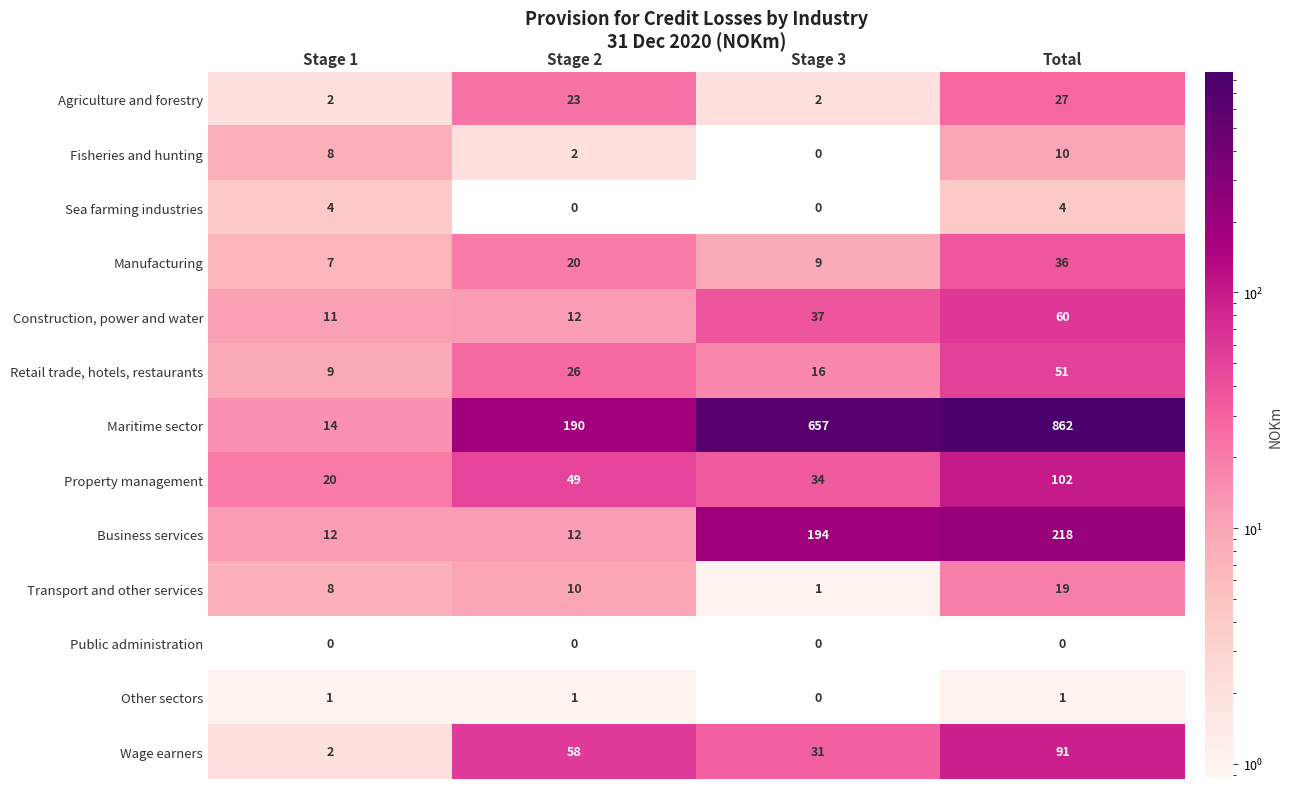

The value of Business services at Stage 1 is 12. True or false?

True